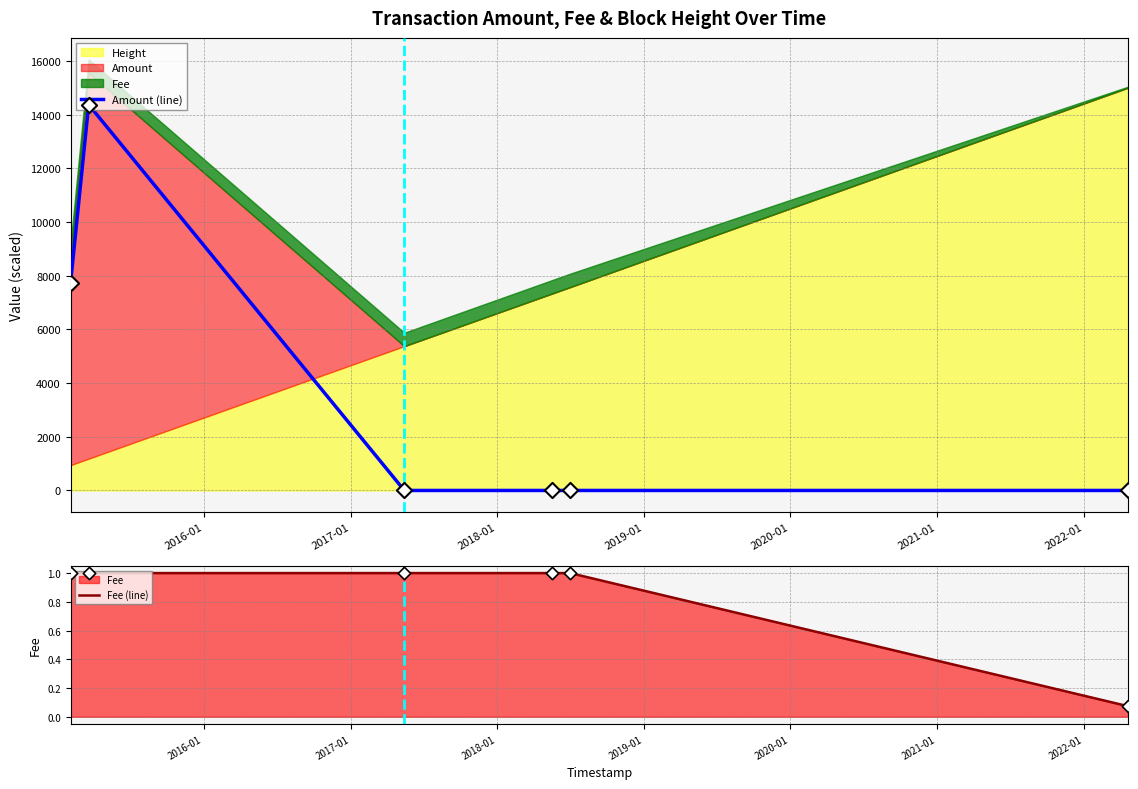

Which series contains the lowest Y value?

Amount (line)